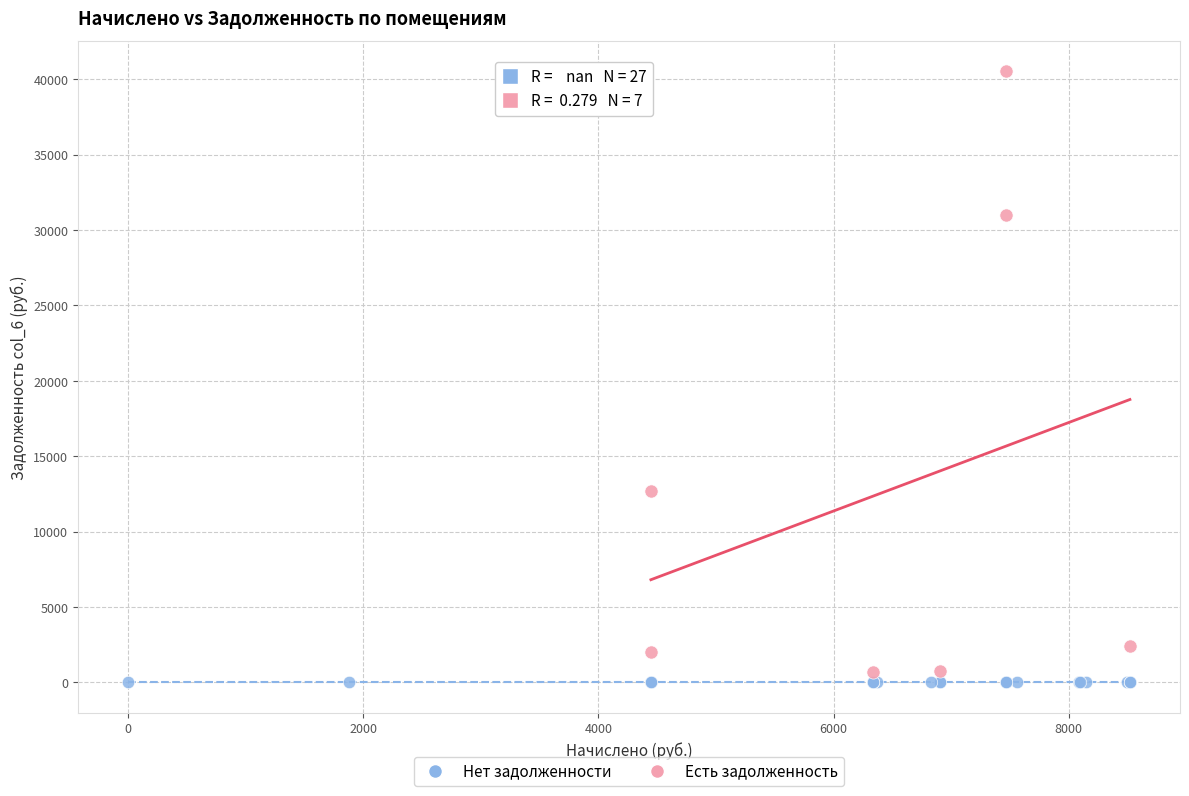

Which series contains the highest Y value?

Есть задолженность